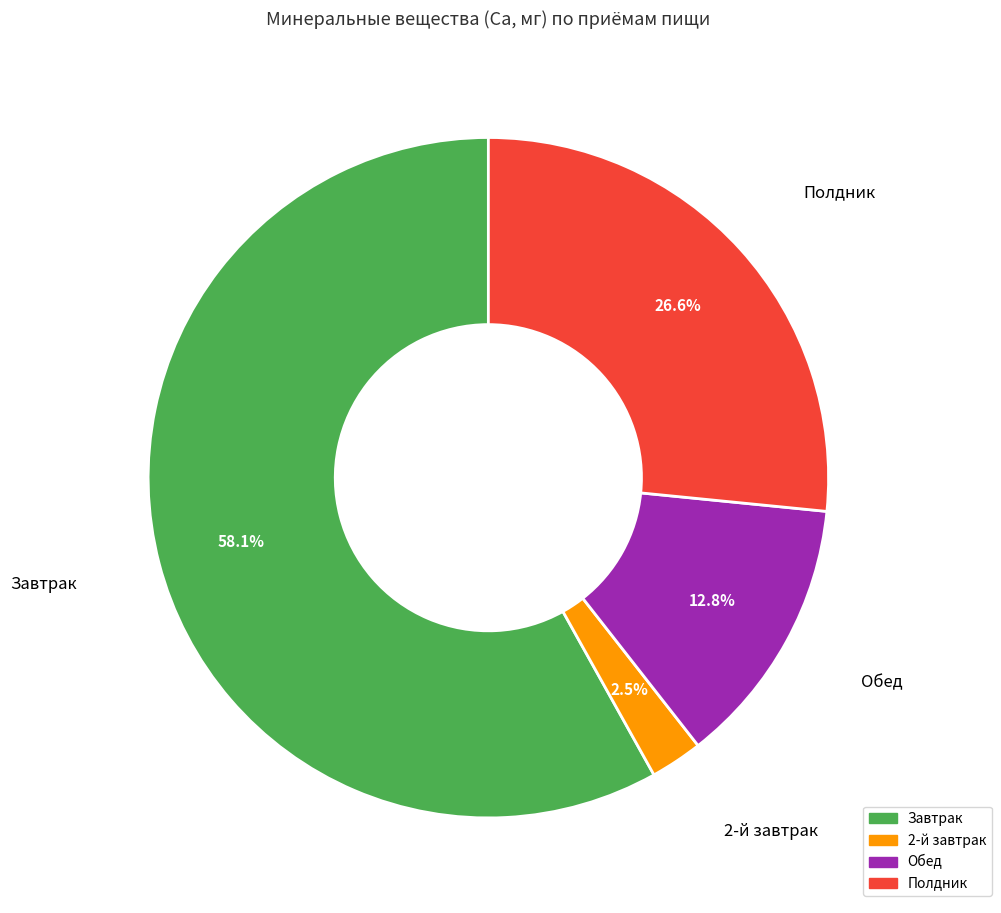

Between 2-й завтрак and Полдник, which is larger?

Полдник